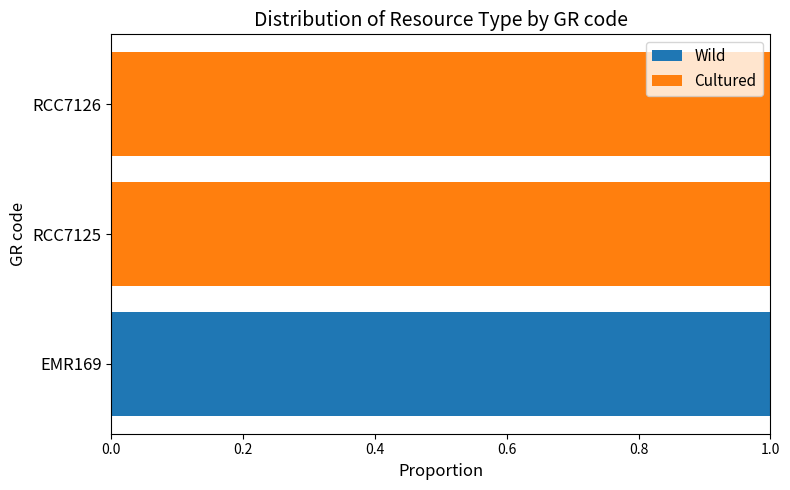

At which label does Wild reach its peak?

EMR169